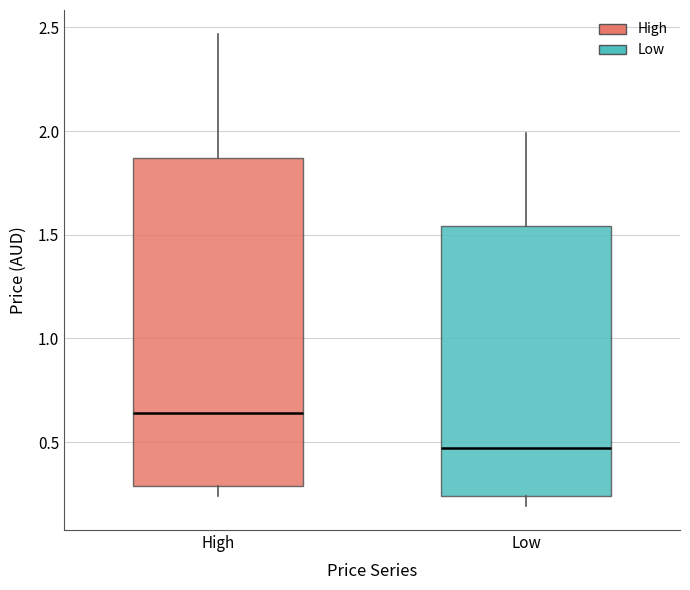

Which box has the lowest median line?

Low